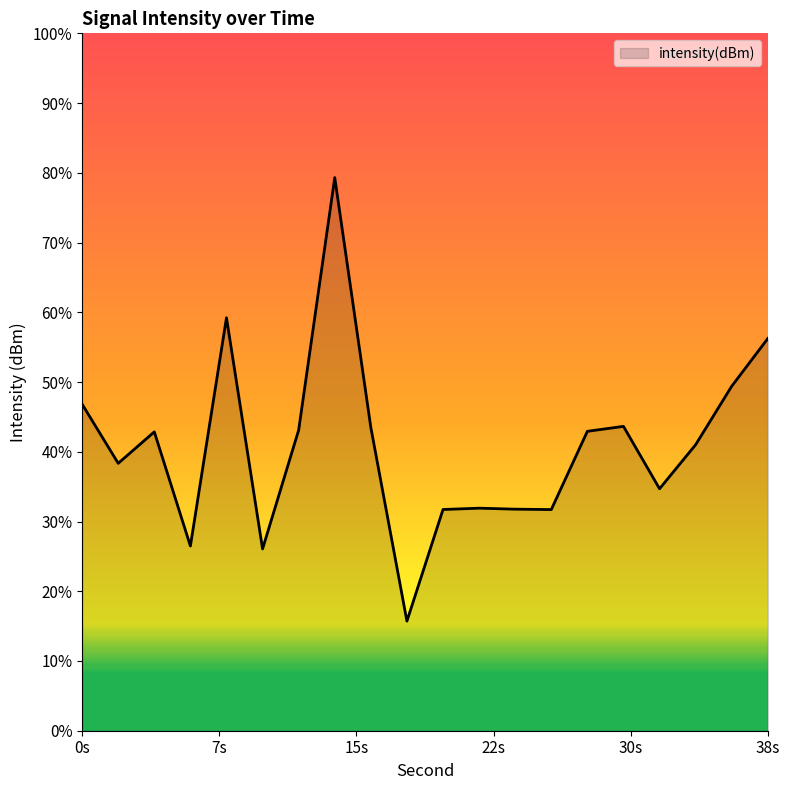

How many interior local valleys (lower than both neighbors) does the data have?

6